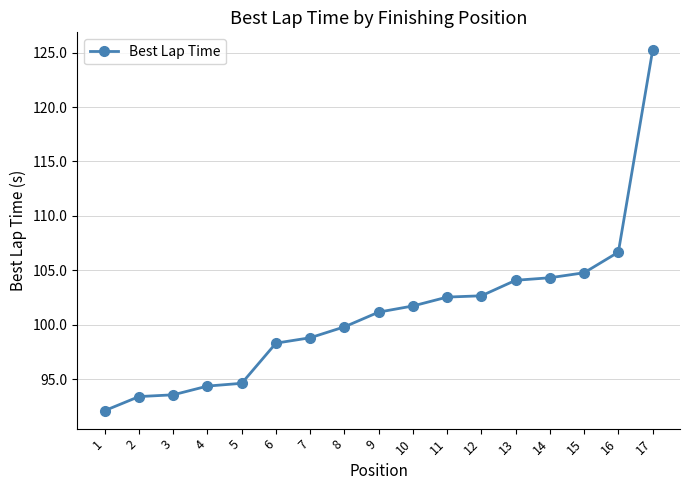

Which category has the lowest value across all series?

1